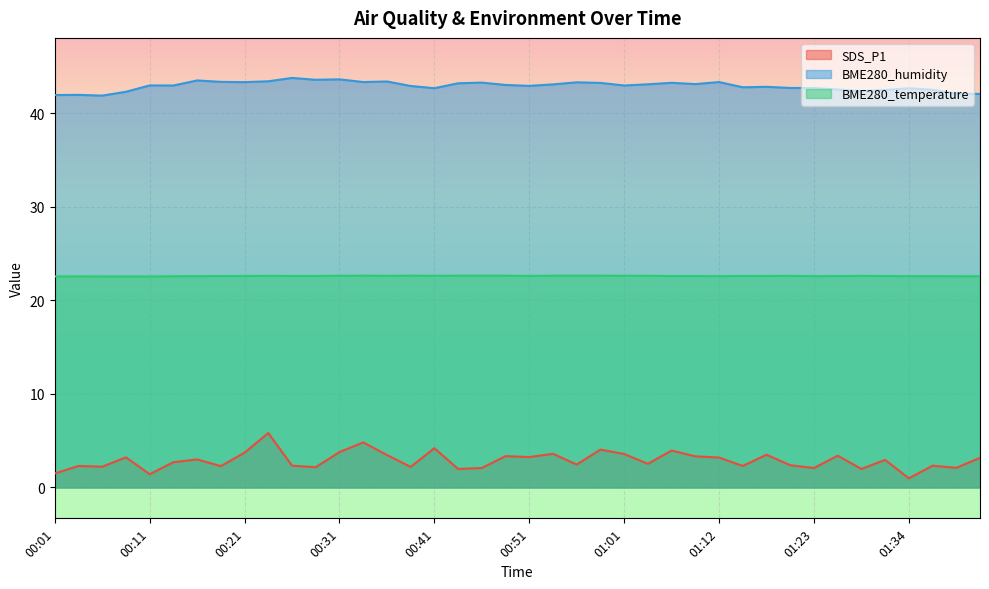

How many lines are shown in the chart?

3